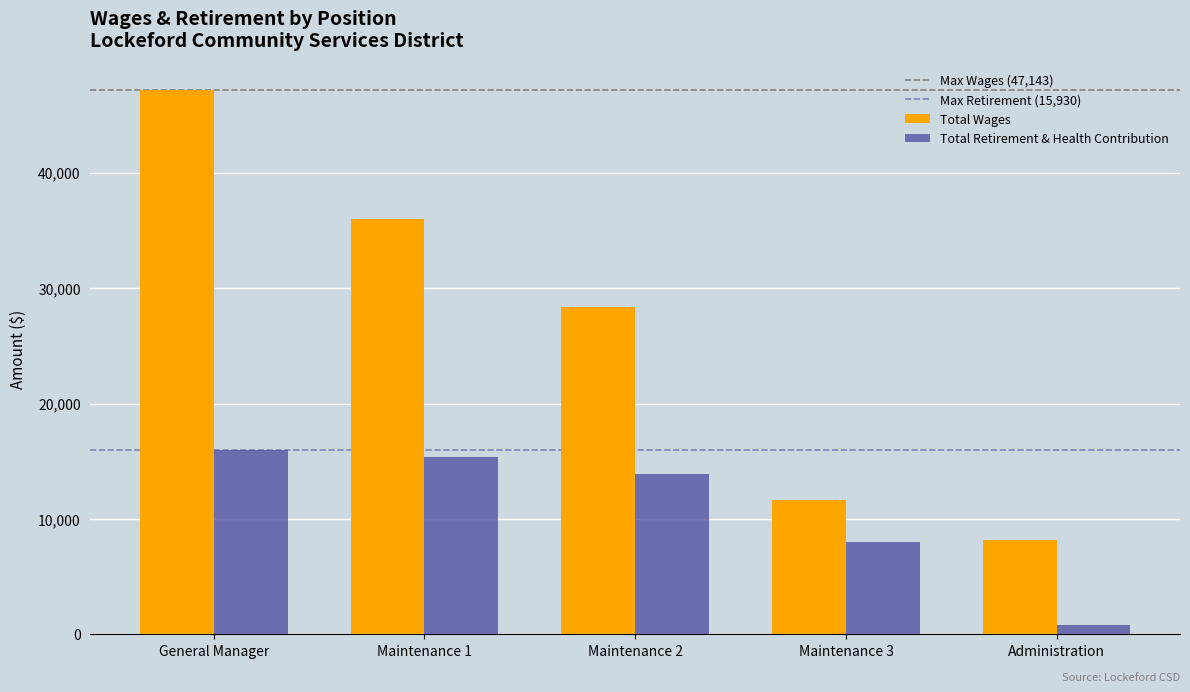

Where is Total Retirement & Health Contribution nearest to the value 8374?

Maintenance 3